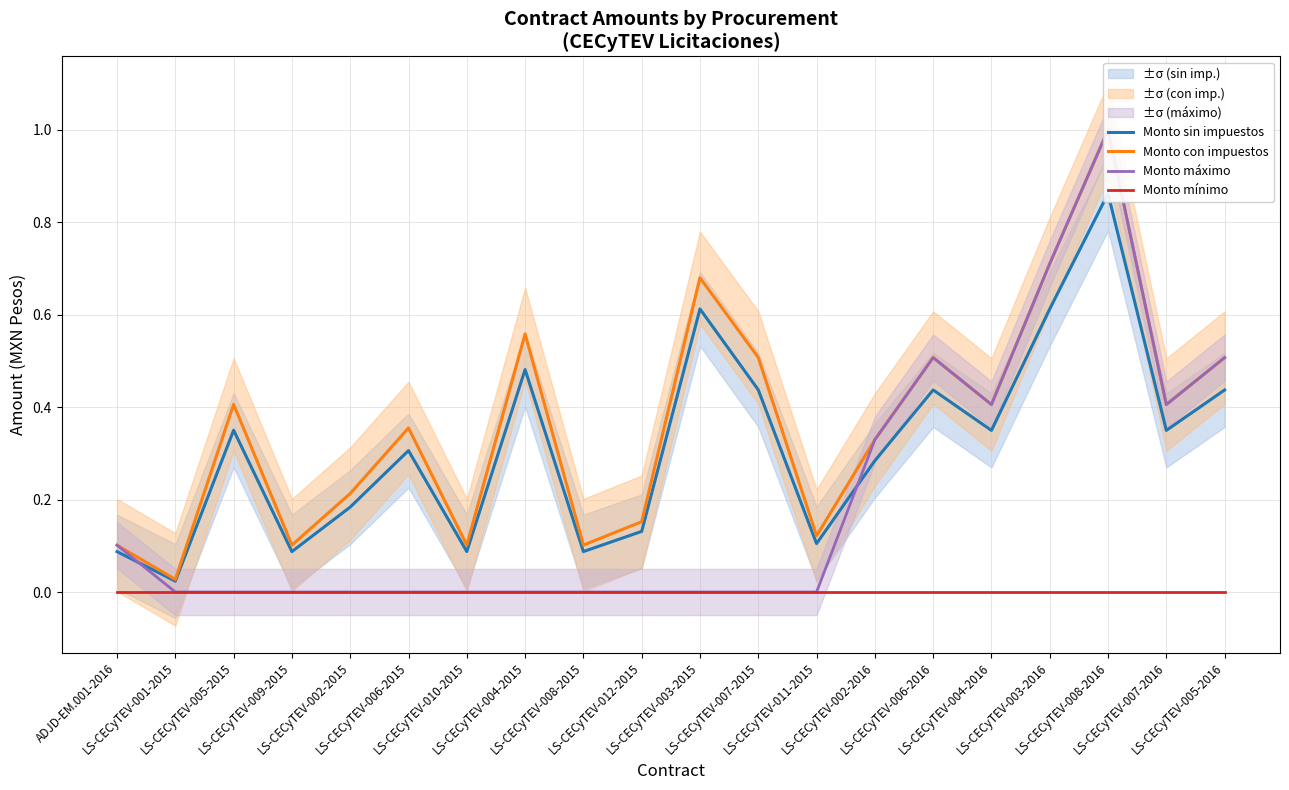

Where is the first local minimum for Monto con impuestos?

LS-CECyTEV-001-2015